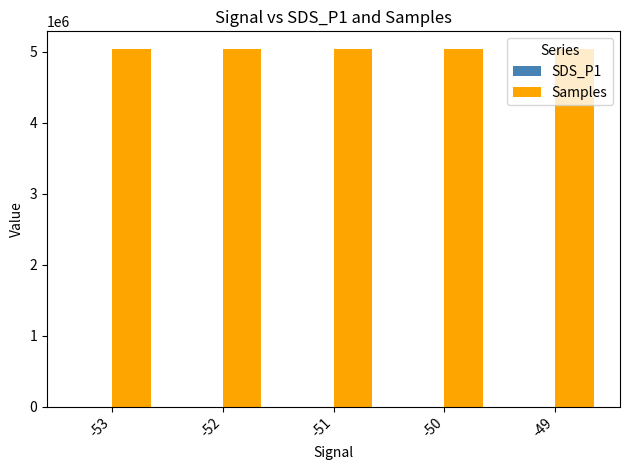

What is the greatest value displayed?

5032600.0